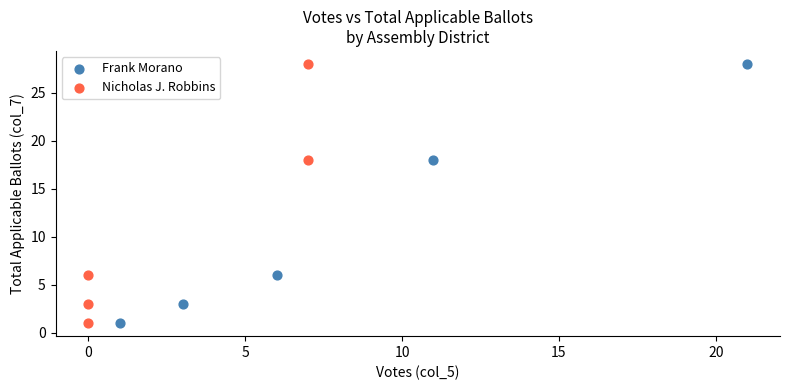

What are all the series names shown in the legend?

Frank Morano, Nicholas J. Robbins